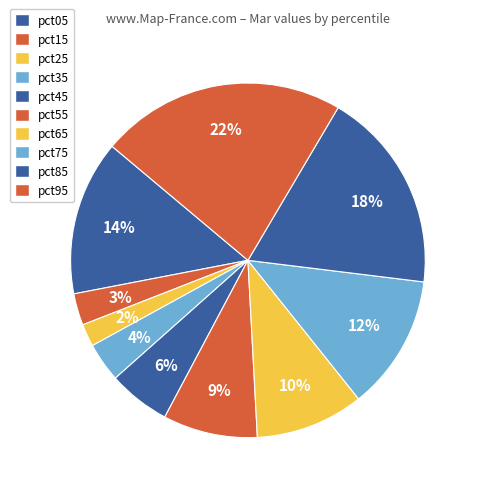

Which category has the smallest portion of the pie?

pct25